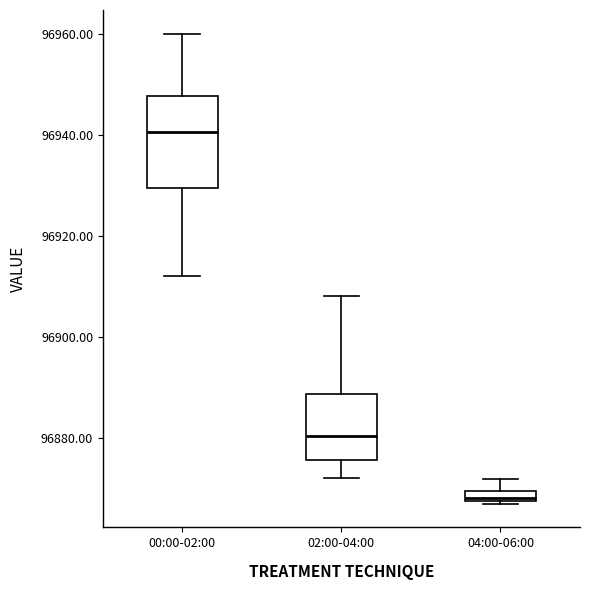

Which box has the highest median line?

00:00-02:00